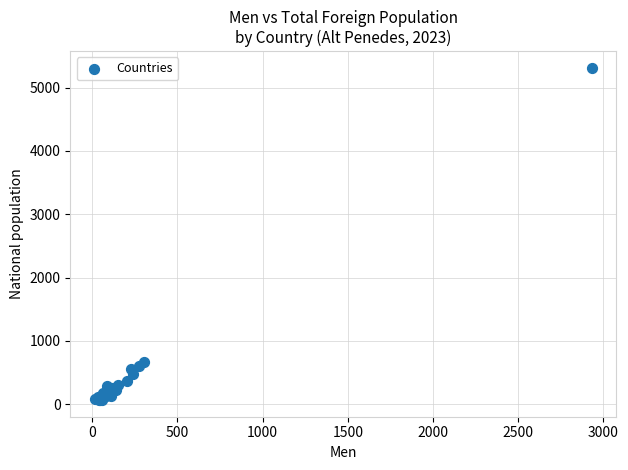

What Y value in the scatter plot is closest to 2688?

667